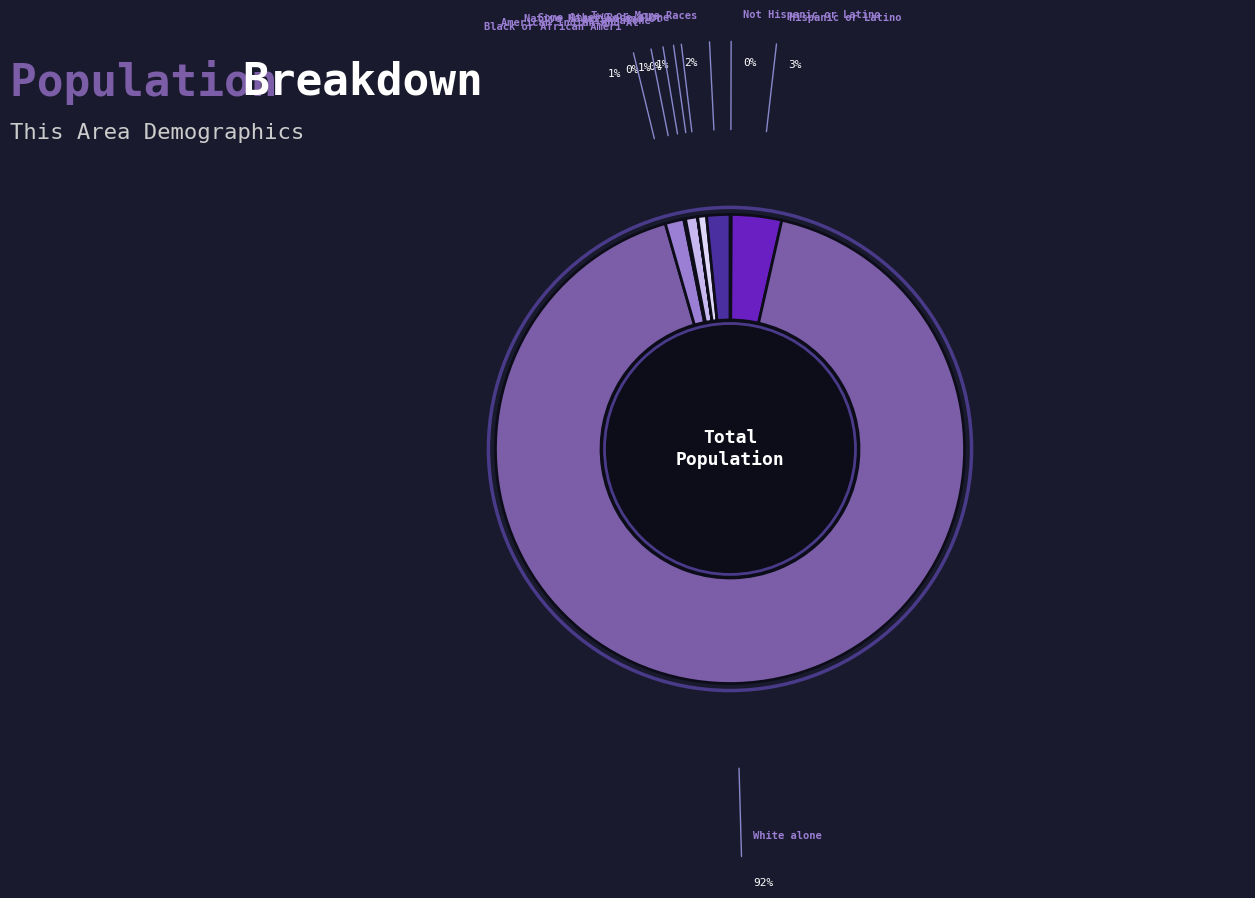

How many segments does this pie chart have?

9